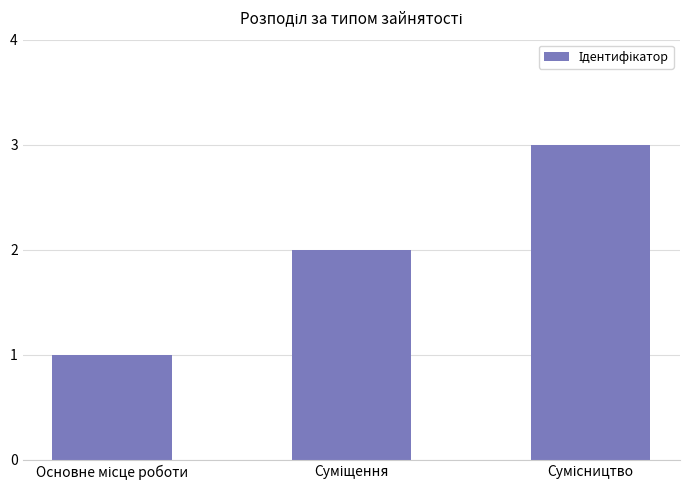

Does the chart contain any negative values?

No